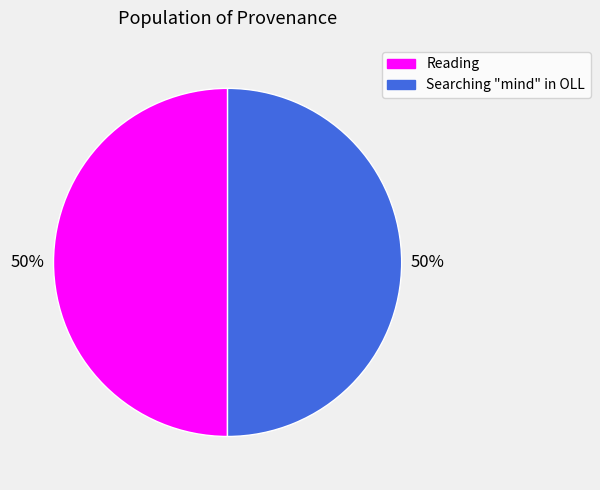

How many slices are in this pie chart?

2